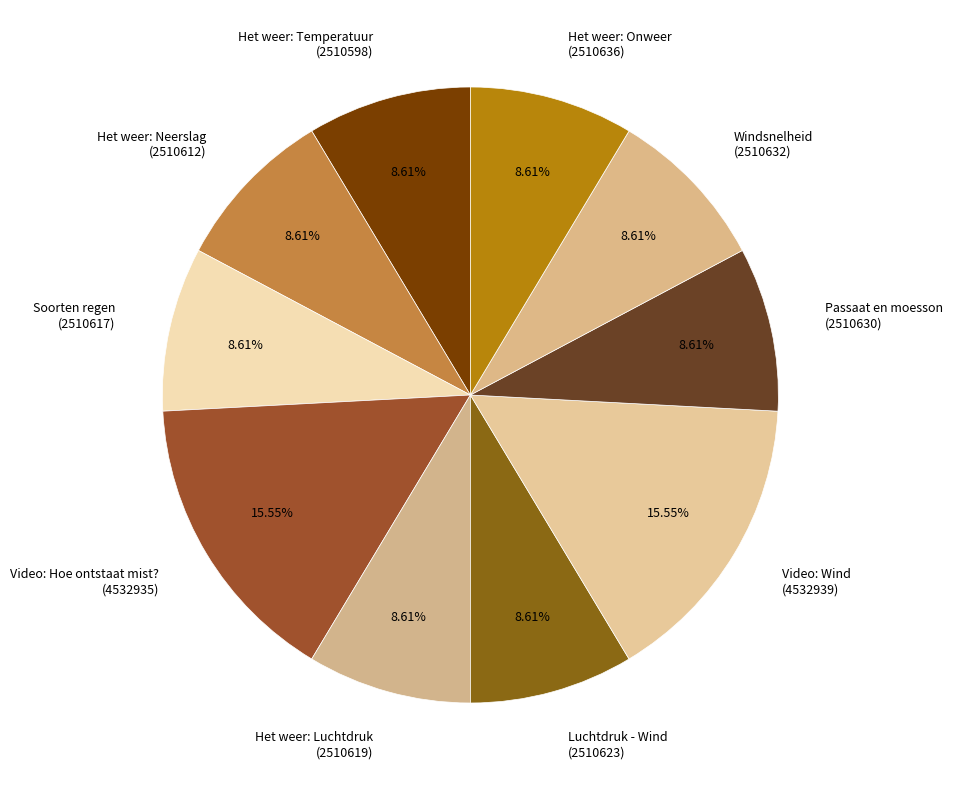

What percentage is the Het weer: Neerslag slice, to the nearest percent?

9%